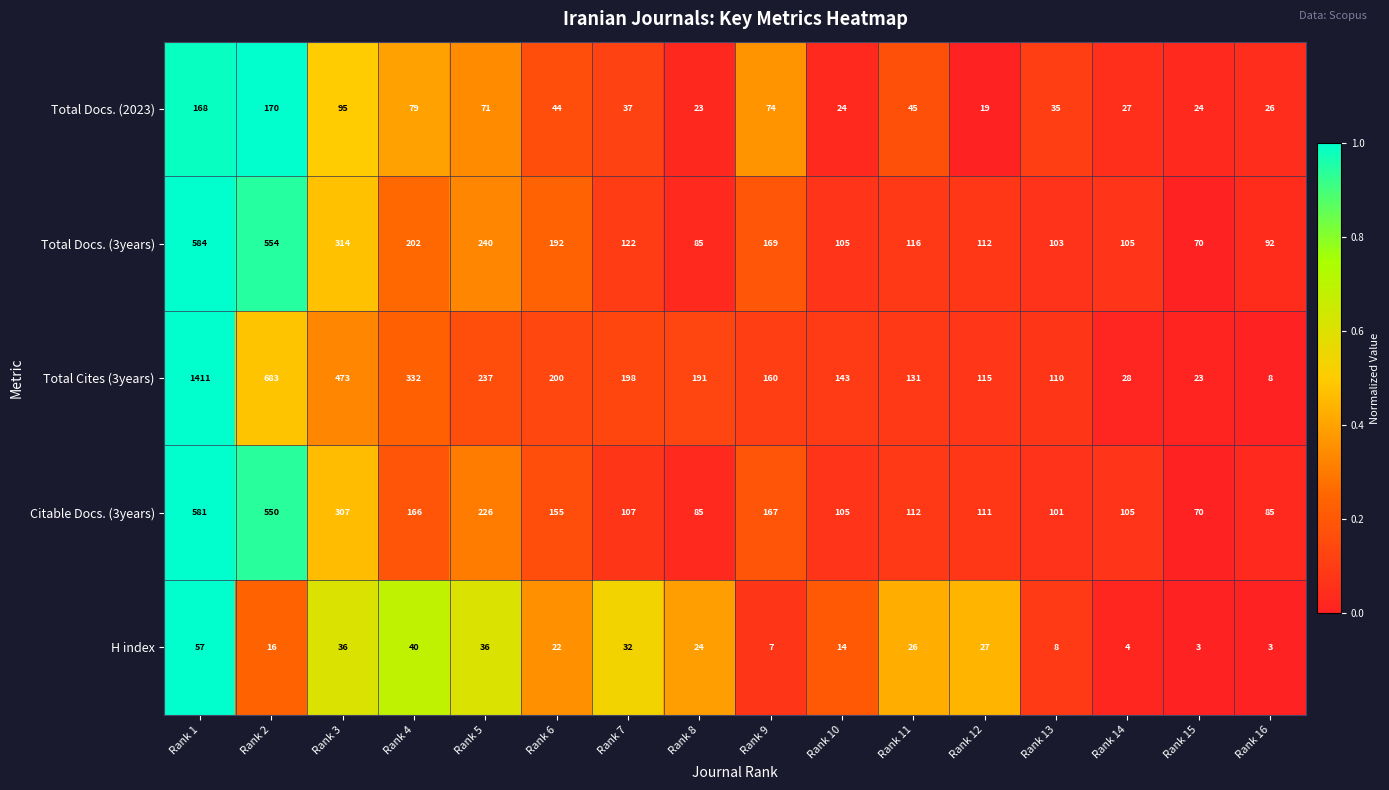

What is the greatest value displayed?

1411